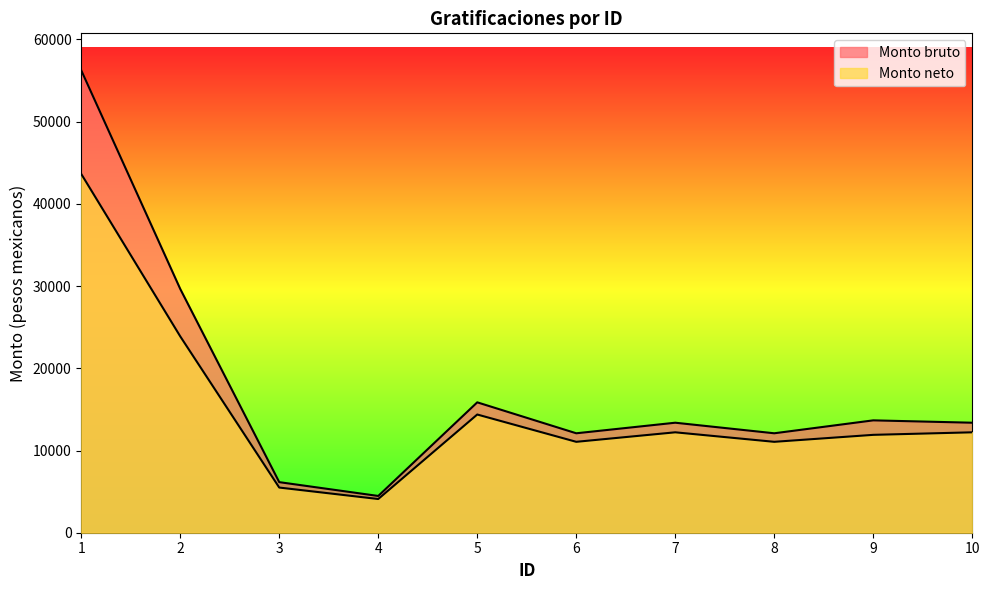

Reading left to right, what are all the values shown in this chart?

Monto bruto: 1=56246.5	2=29651.5	3=6152.0	4=4472.0	5=15860.0	6=12096.2	7=13381.5	8=12096.2	9=13668.5	10=13381.5
Monto neto: 1=43640.8	2=23884.2	3=5493.9	4=4100.3	5=14379.0	6=11057.7	7=12214.0	8=11057.7	9=11905.7	10=12214.0